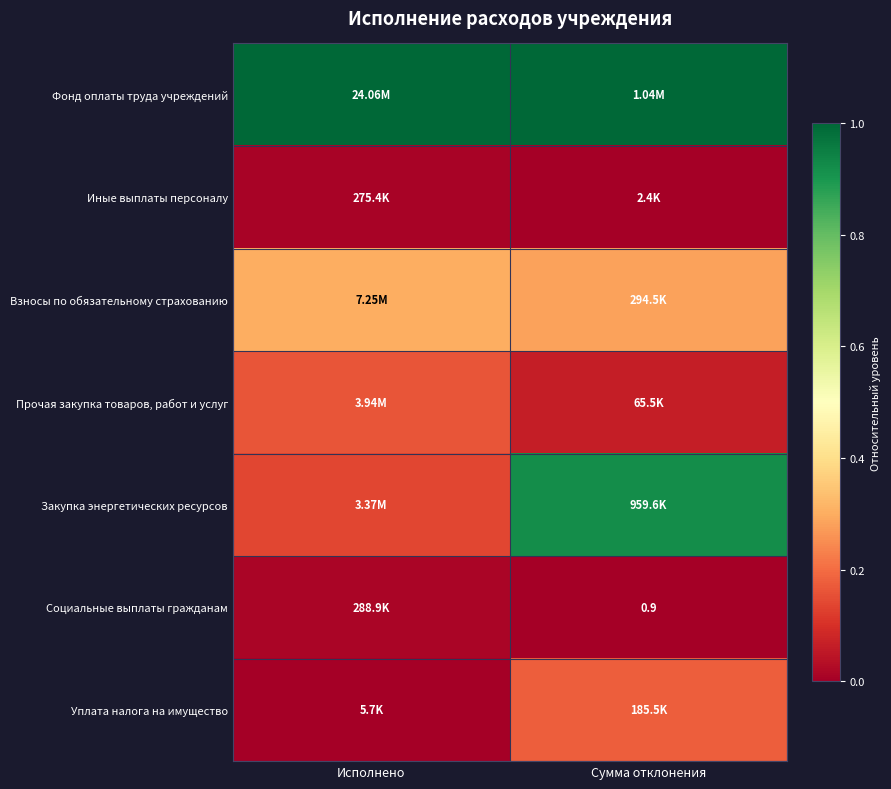

Rank the categories by Прочая закупка товаров, работ и услуг value from highest to lowest.

Исполнено, Сумма отклонения